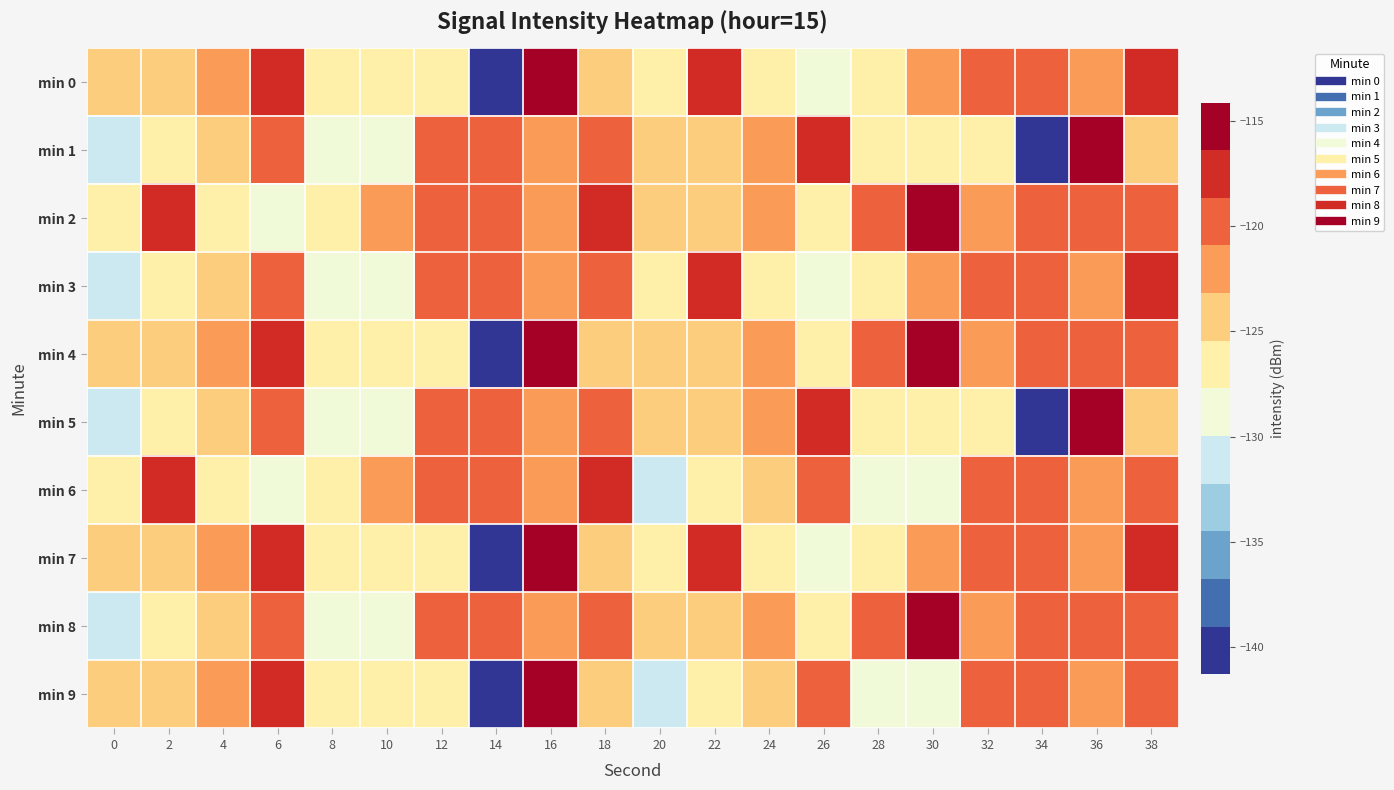

At which category is the sum across all series the highest?

38